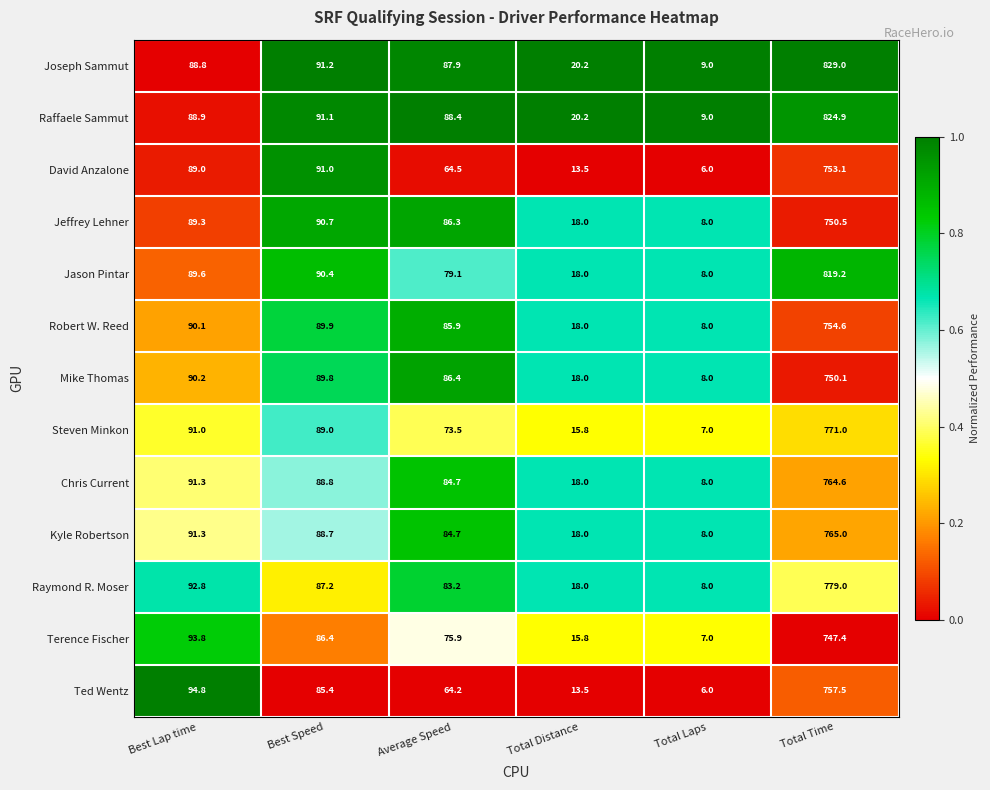

Is it true that Raffaele Sammut equals 9.0 at Total Laps?

True